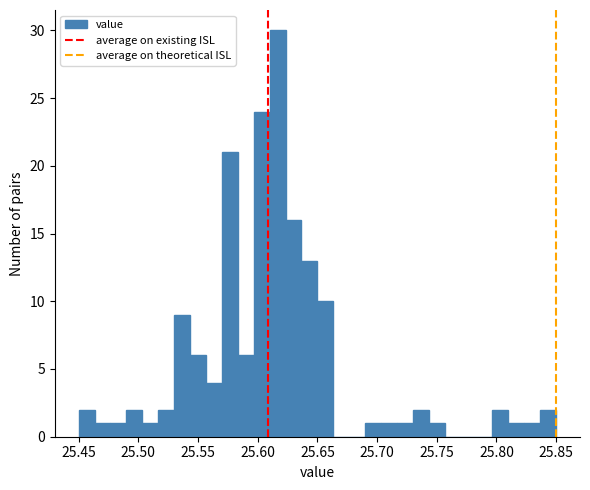

Around what value on the x-axis is the tallest bar? Give the approximate position of its centre, as read against the axis.

25.615